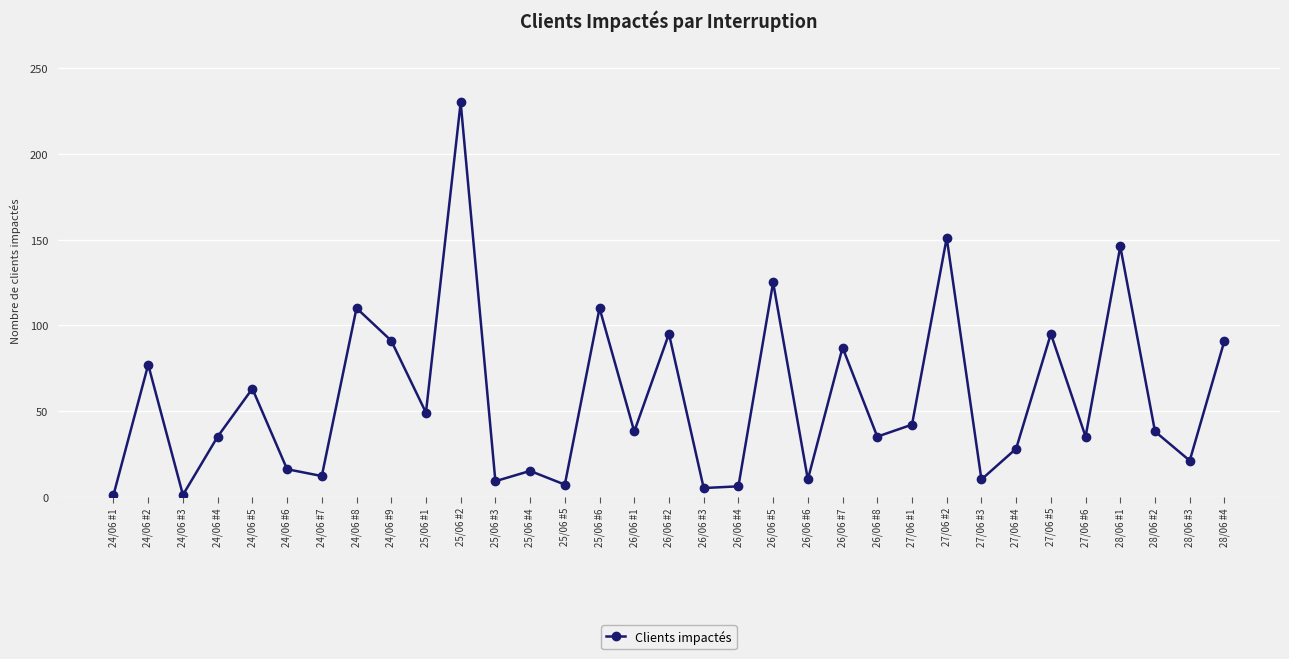

Where does the data first go above 38?

24/06 #2